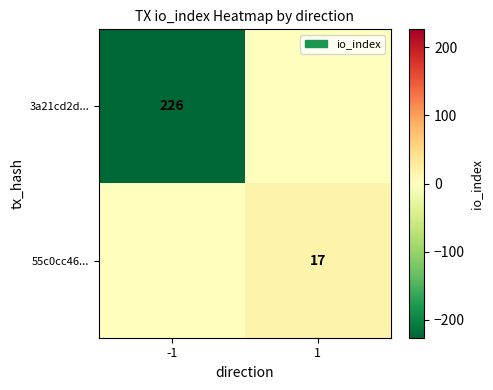

The value of 55c0cc46... at 1 is 29. True or false?

False